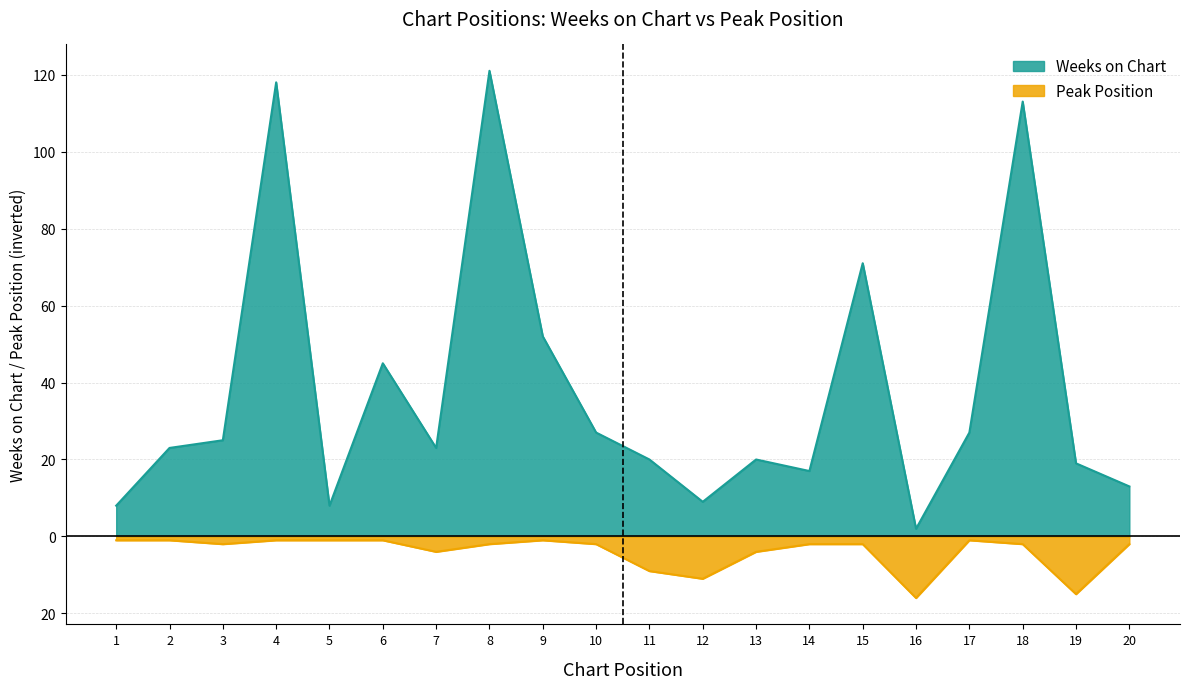

Between 2 and 19, which series saw the biggest shift?

Peak Position